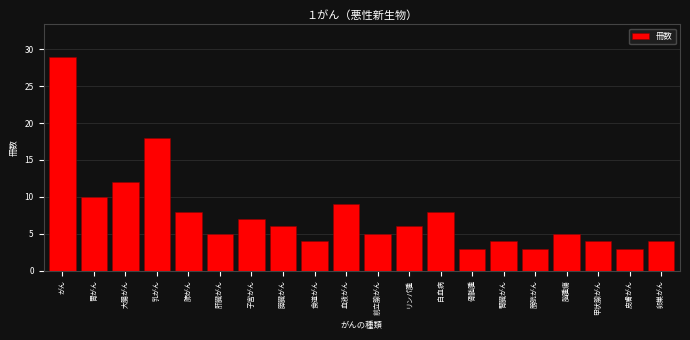

Reading left to right, list all the values displayed in this chart.

29	10	12	18	8	5	7	6	4	9	5	6	8	3	4	3	5	4	3	4